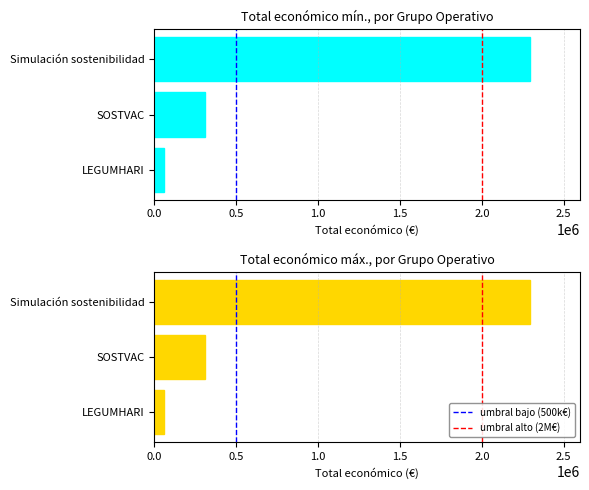

Is it true that the value at SOSTVAC is 311553?

True